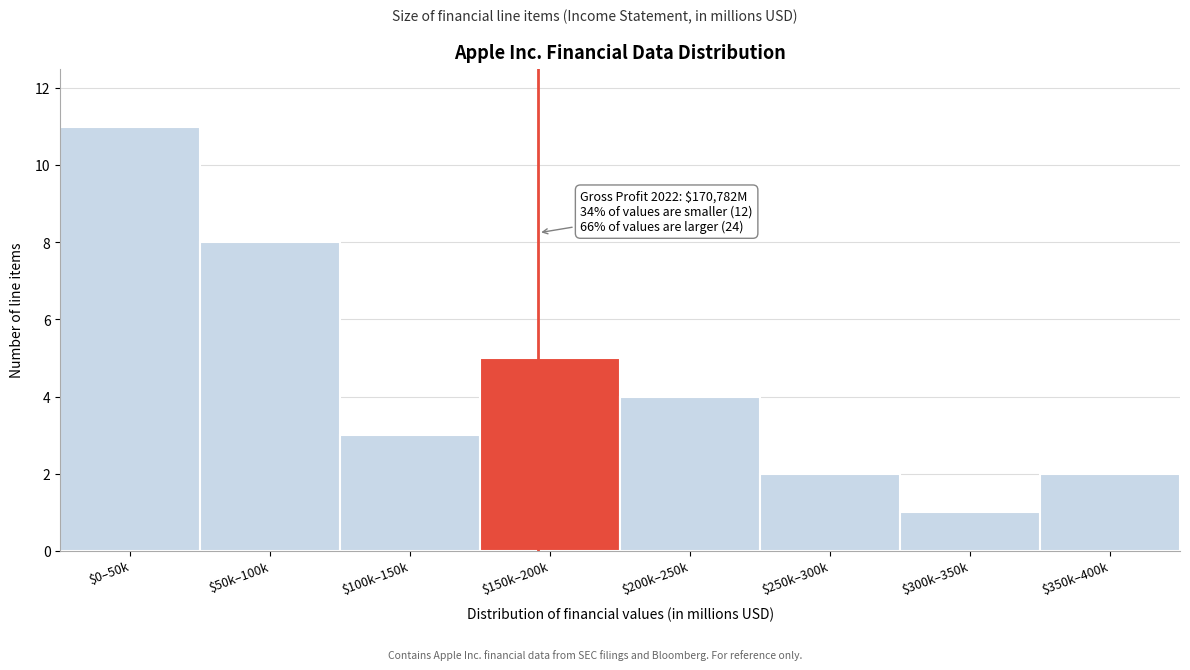

Reading left to right, transcribe all the data shown in this chart.

11	8	3	5	4	2	1	2